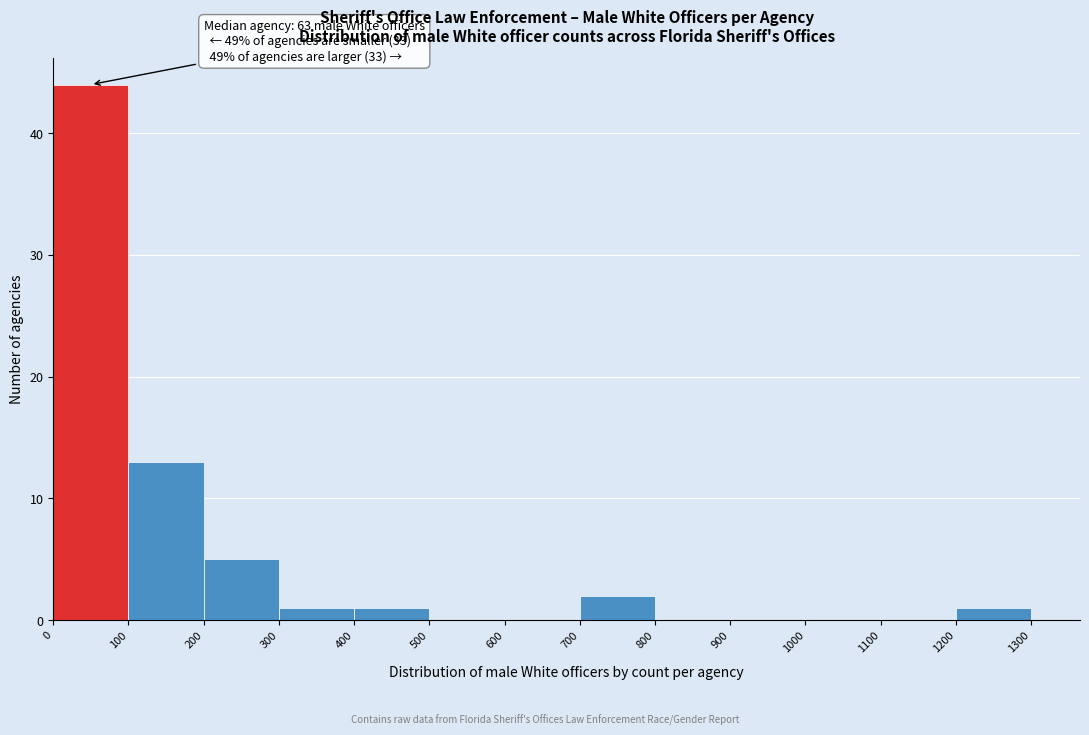

Over which range of the x-axis is the bar tallest?

0 to 100